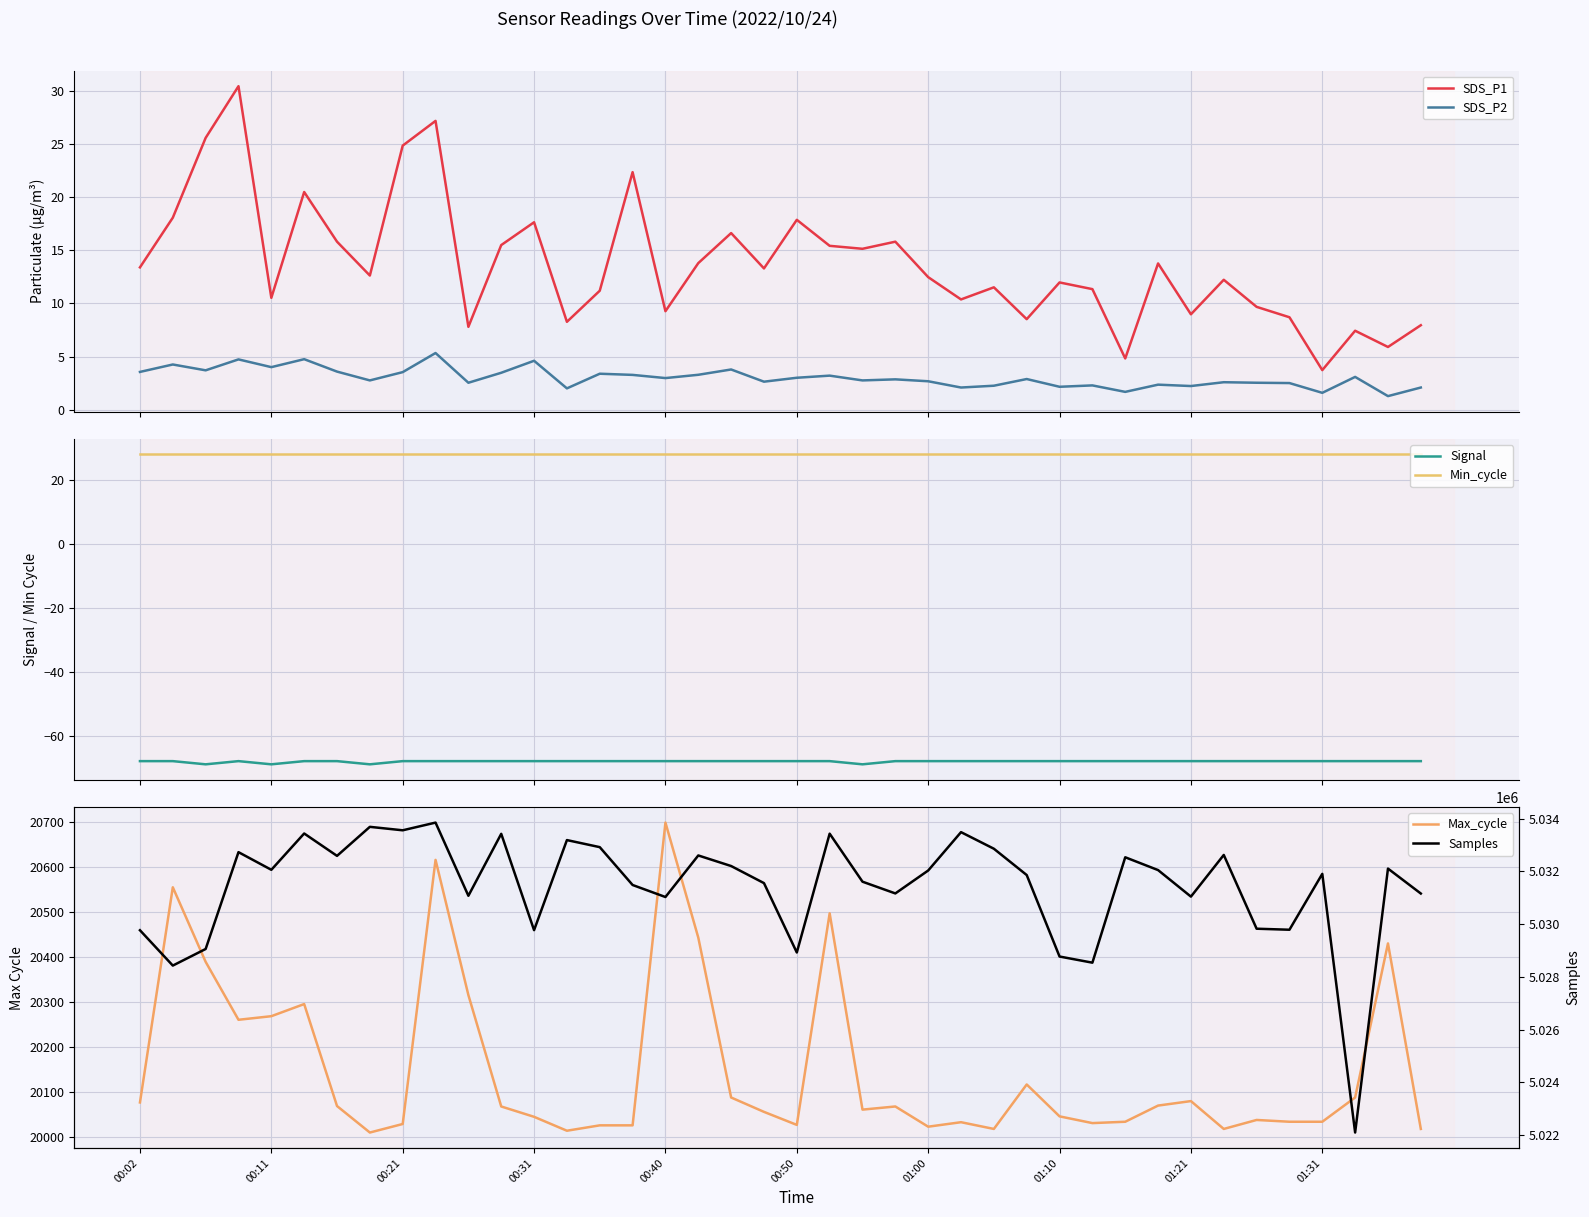

True or false: Min_cycle and Signal intersect in this chart.

False